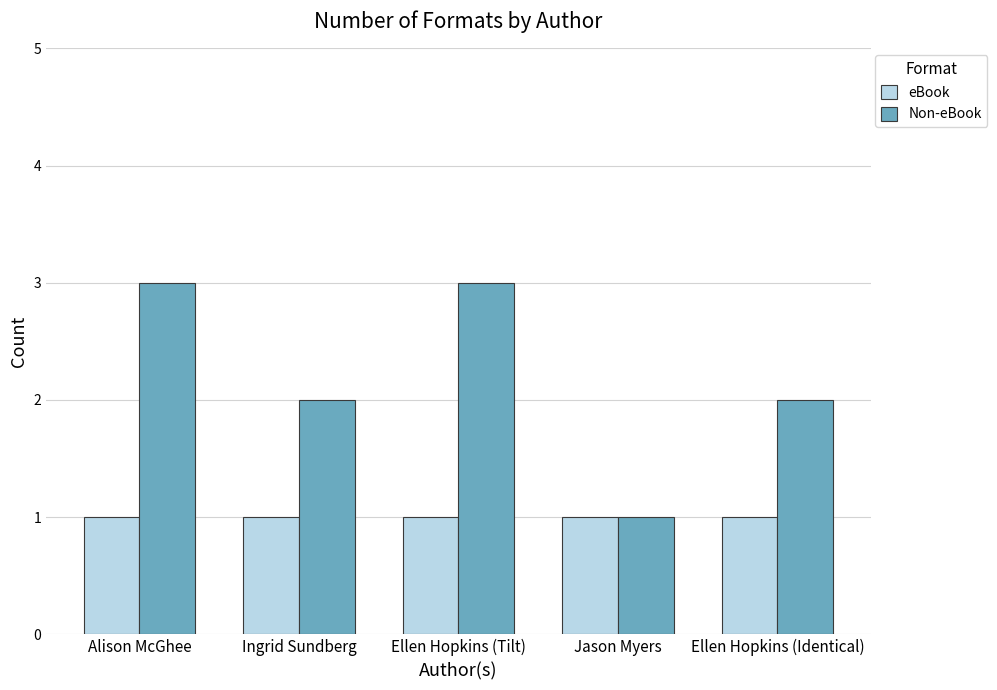

Rank the series by their maximum value, from lowest to highest.

eBook, Non-eBook